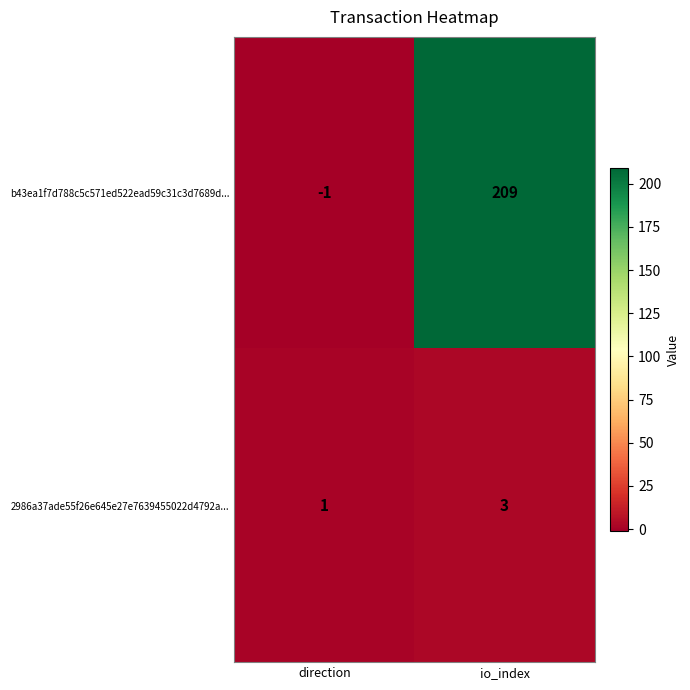

Reading left to right, list all the values displayed in this chart.

b43ea1f7d788c5c571ed522ead59c31c3d7689d...: direction=-1	io_index=209
2986a37ade55f26e645e27e7639455022d4792a...: direction=1	io_index=3